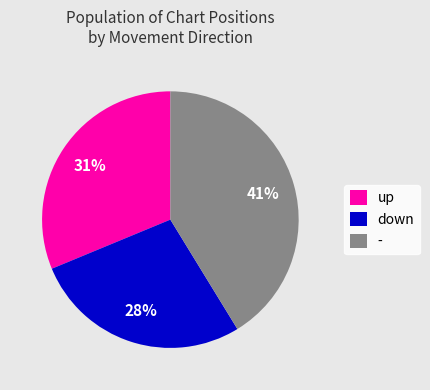

Rank the categories by value from highest to lowest.

-, up, down